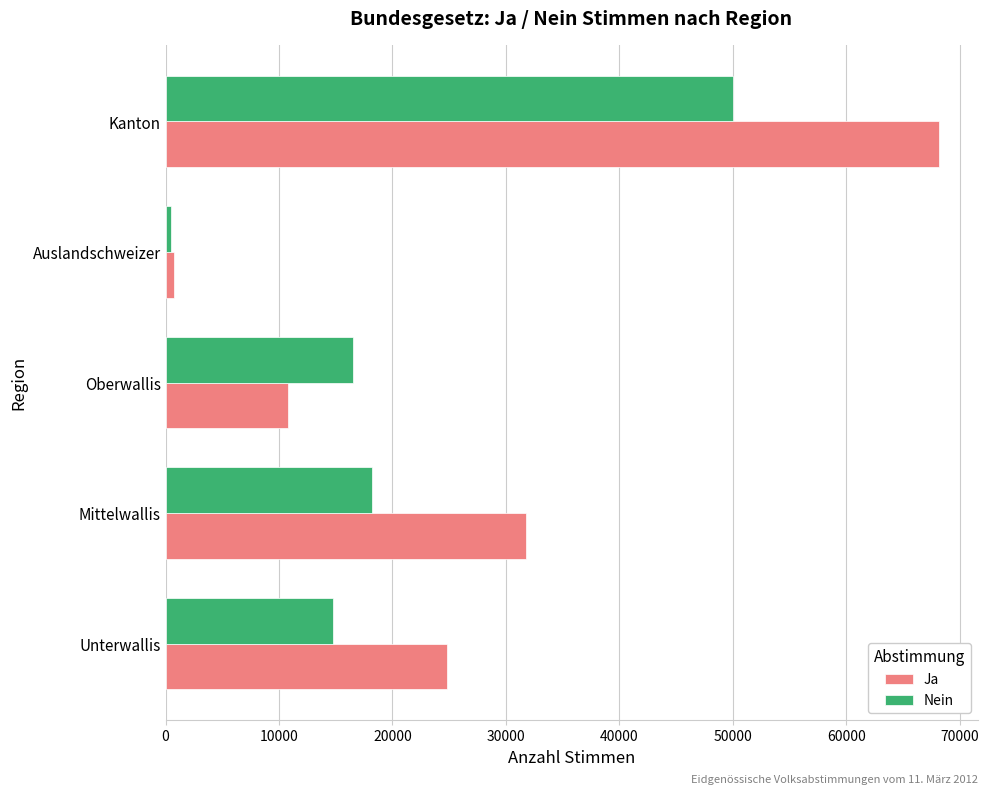

What is the total value across all series at Unterwallis?

39638